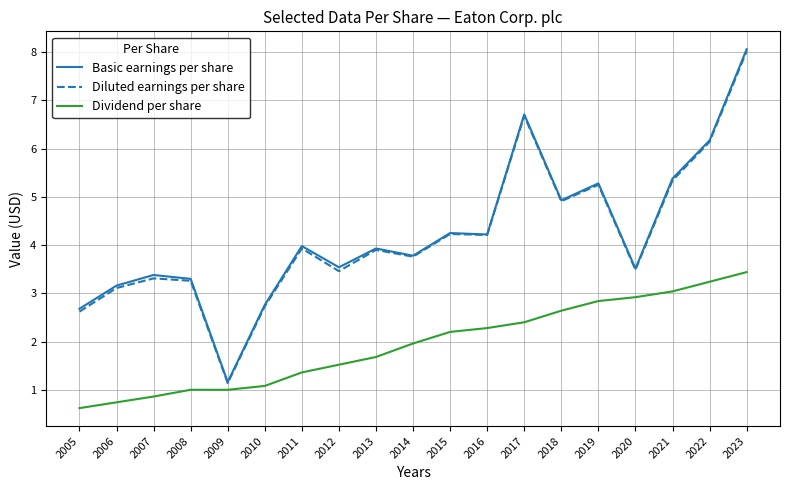

Which series changed the most between 2005 and 2015?

Diluted earnings per share